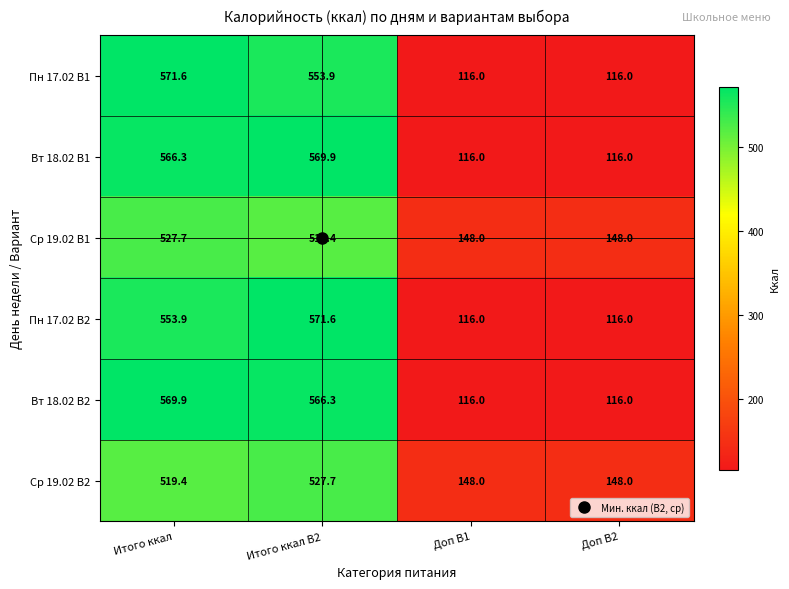

What is the highest value of the Вт 18.02 В1 series?

569.9